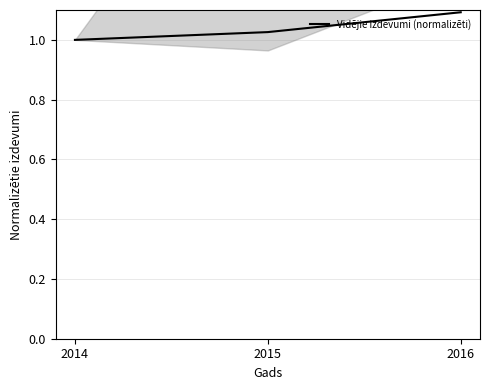

What is the value of the 2nd point from the left?

1.0